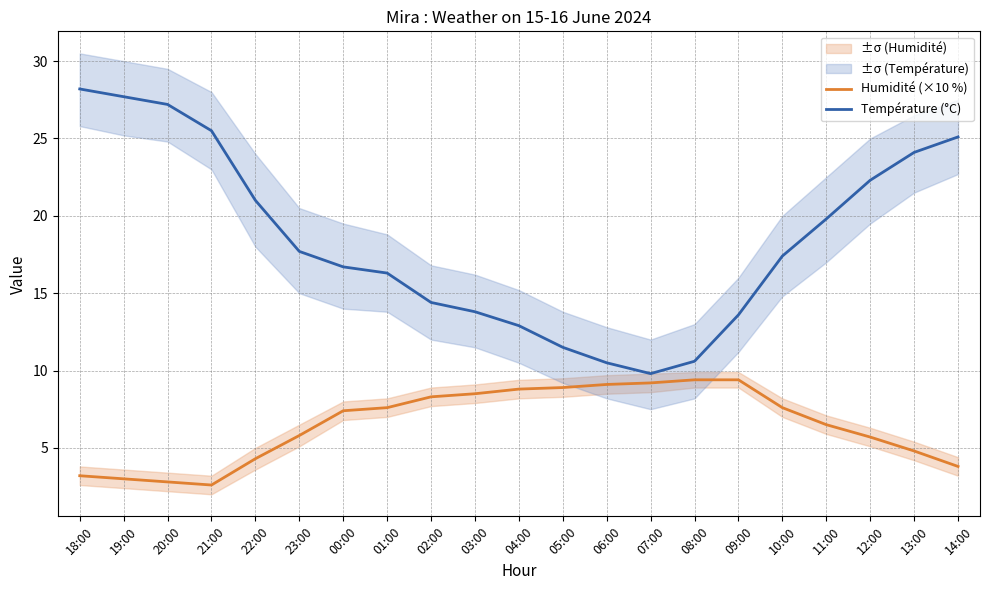

Rank the series by their maximum value, from highest to lowest.

Température (°C), Humidité (×10 %)